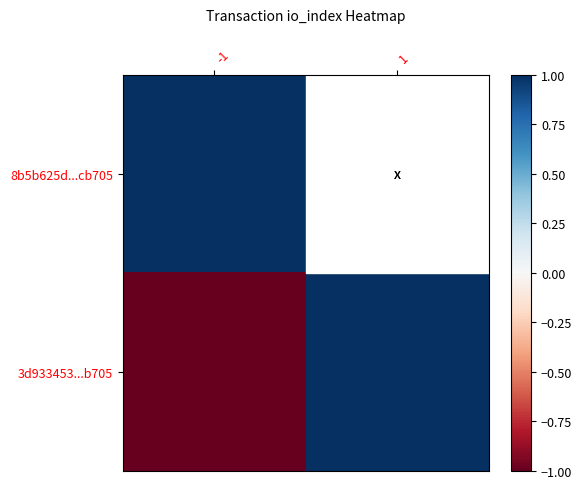

At 1, list the series in order from largest to smallest.

3d933453...b705, 8b5b625d...cb705